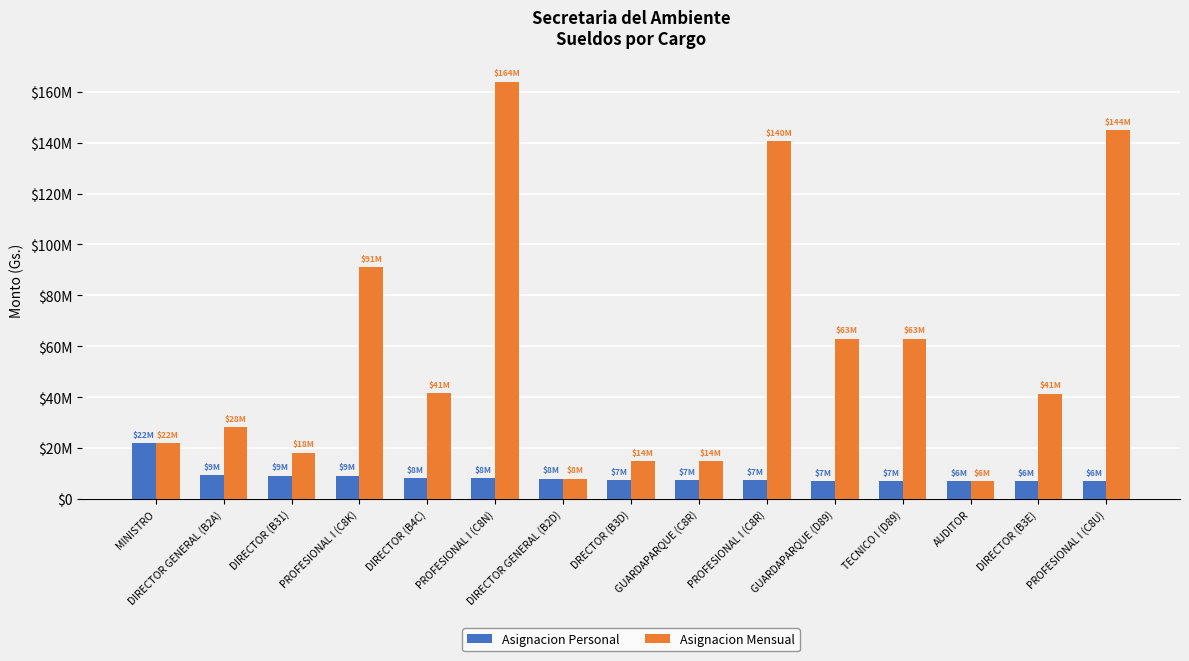

Does the chart contain stacked bars?

No